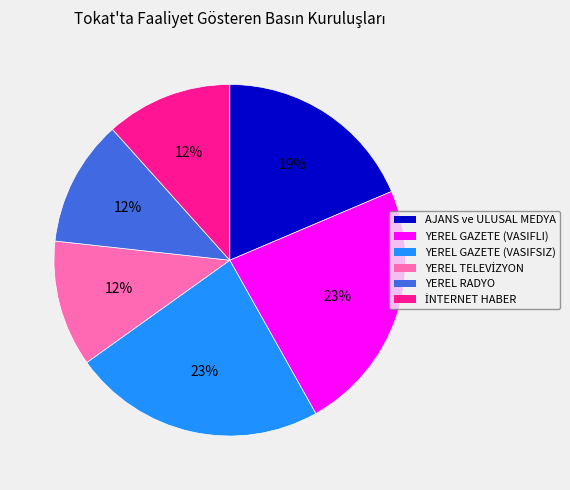

Is there any slice that represents more than half of the pie?

No